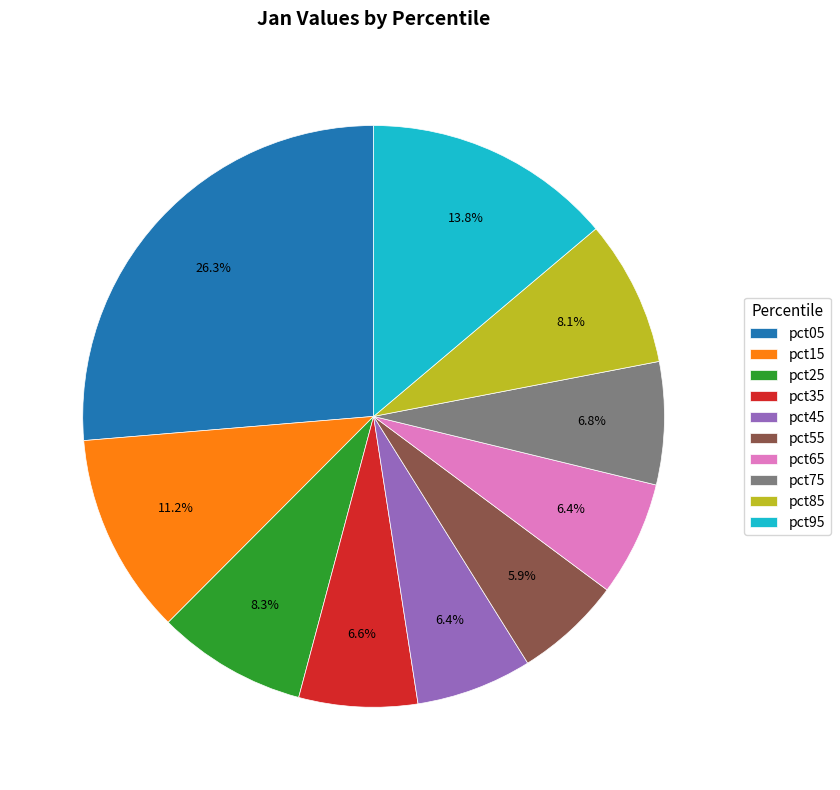

Does any single category account for the majority?

No